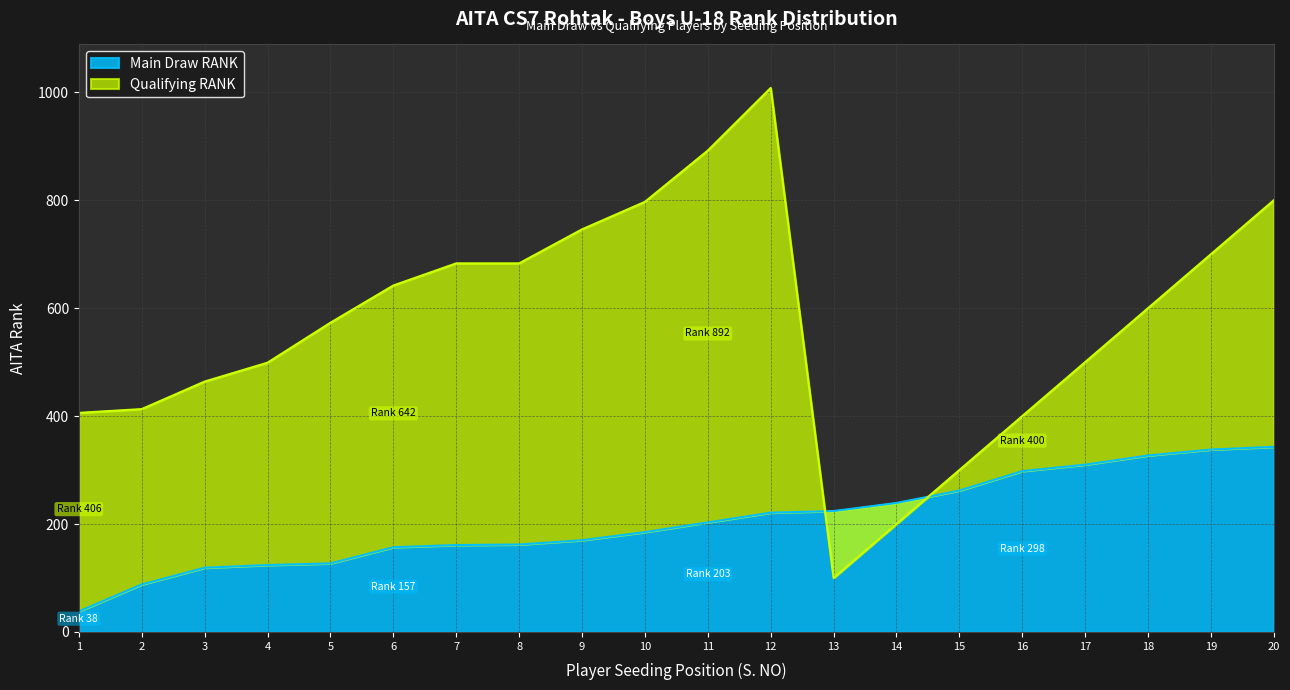

Reading left to right, extract all data points from this chart.

Main Draw RANK: 1=38	2=88	3=119	4=124	5=127	6=157	7=161	8=162	9=170	10=185	11=203	12=221	13=224	14=239	15=262	16=298	17=310	18=327	19=338	20=343
Qualifying RANK: 1=406	2=413	3=464	4=499	5=573	6=642	7=683	8=683	9=746	10=797	11=892	12=1008	13=100	14=200	15=300	16=400	17=500	18=600	19=700	20=800